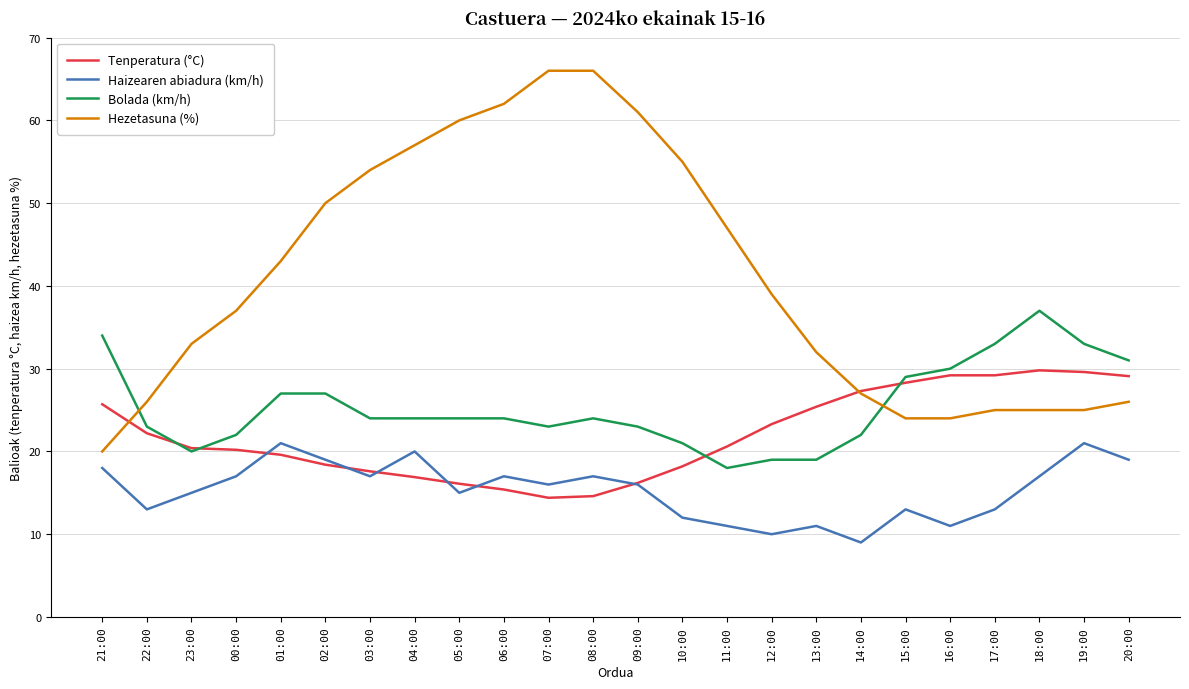

What are all the series names shown in the legend?

Tenperatura (°C), Haizearen abiadura (km/h), Bolada (km/h), Hezetasuna (%)